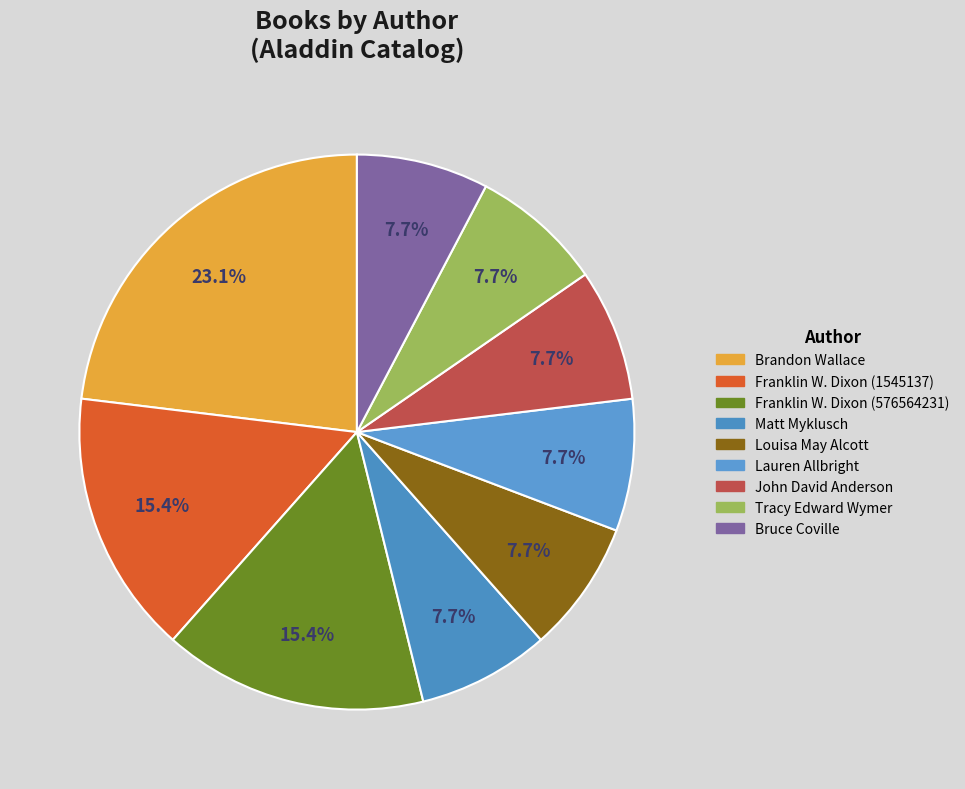

How many slices are in this pie chart?

9